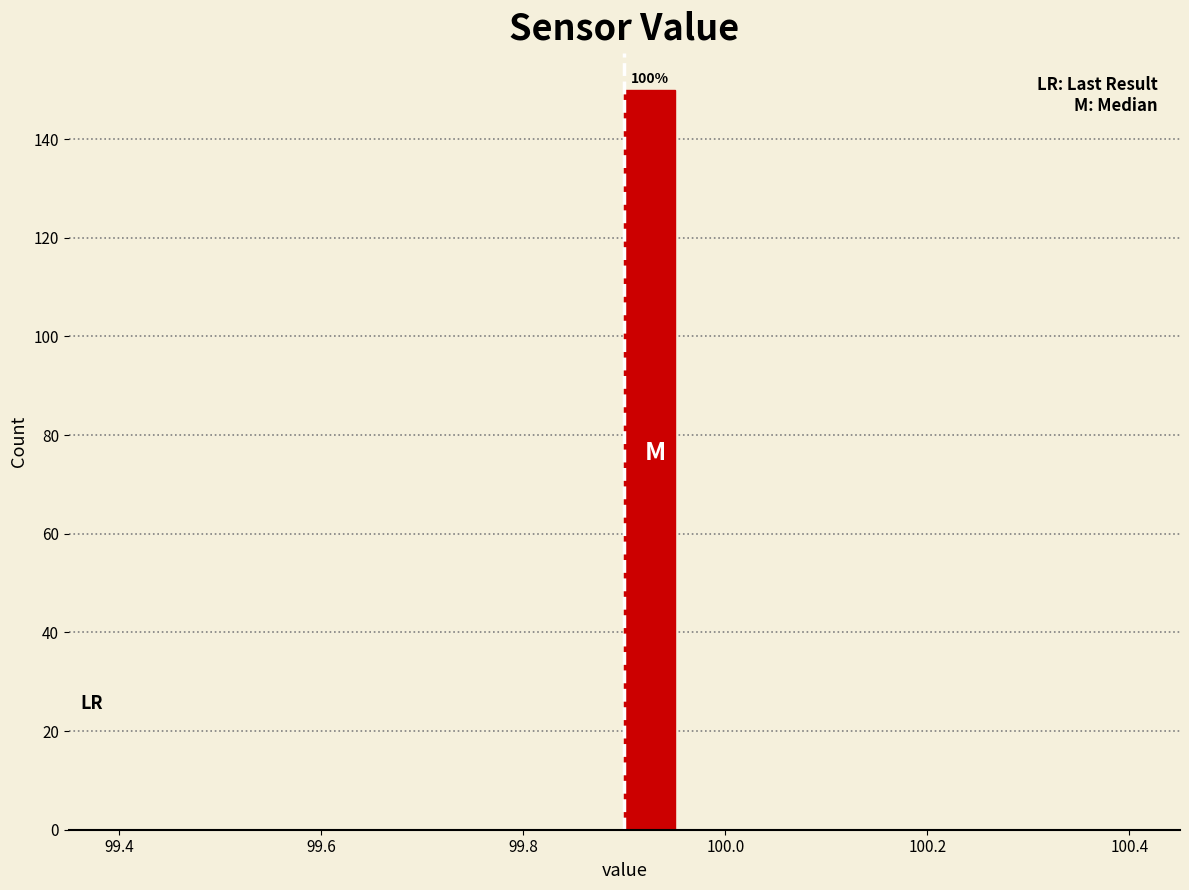

Read against the x-axis, roughly where is the centre of the tallest bar?

99.92